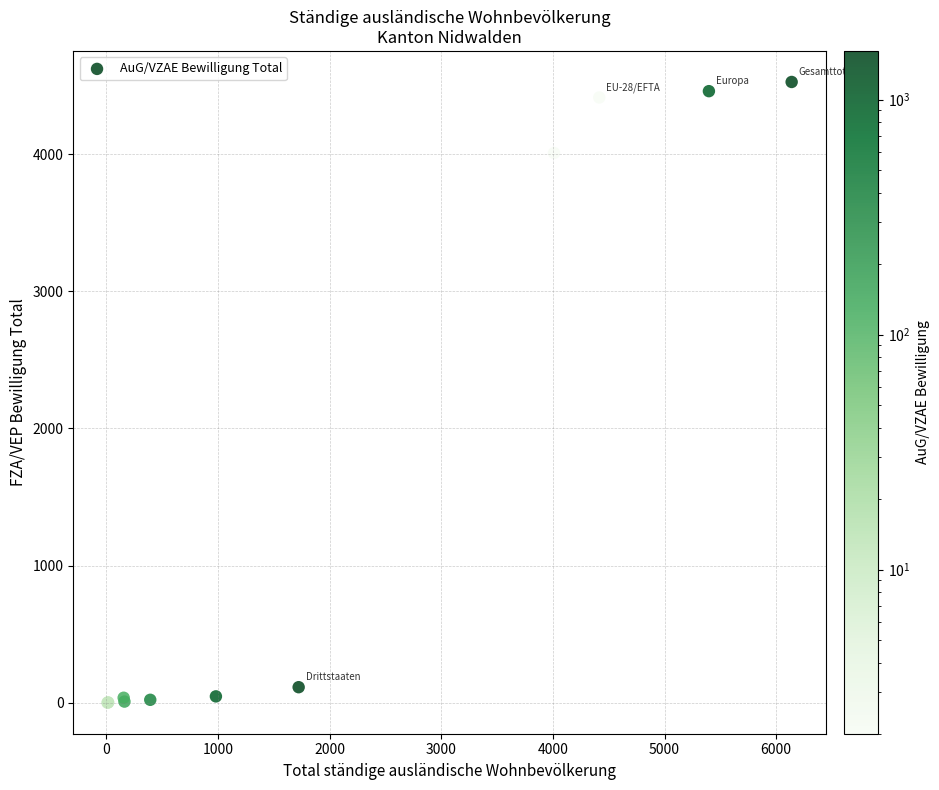

What Y value in the scatter plot is closest to 2263?

4008